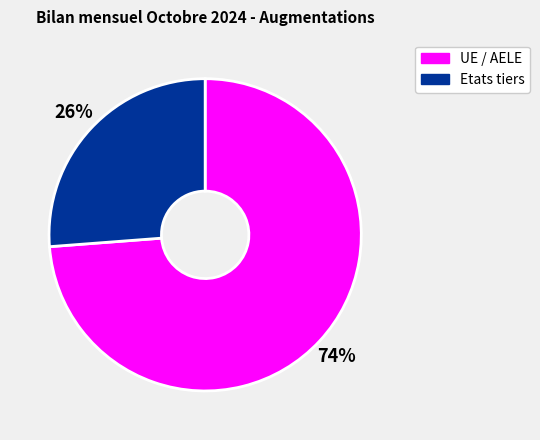

Which has a higher value, Etats tiers or UE / AELE?

UE / AELE